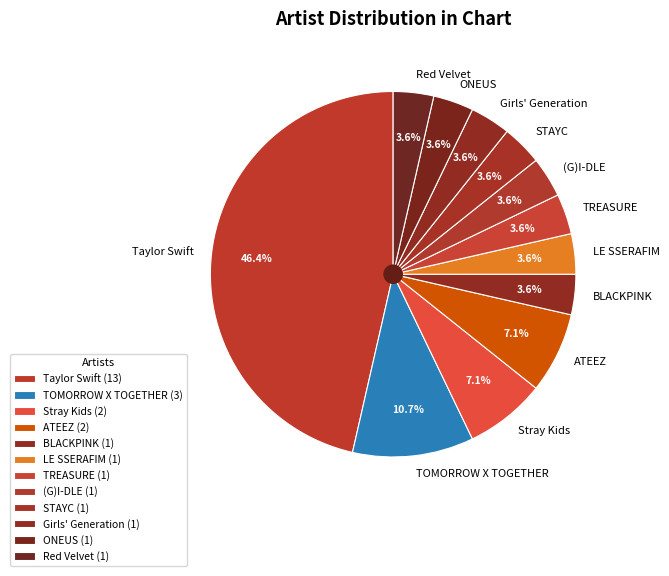

Do Taylor Swift and BLACKPINK together represent more than half of the pie?

No